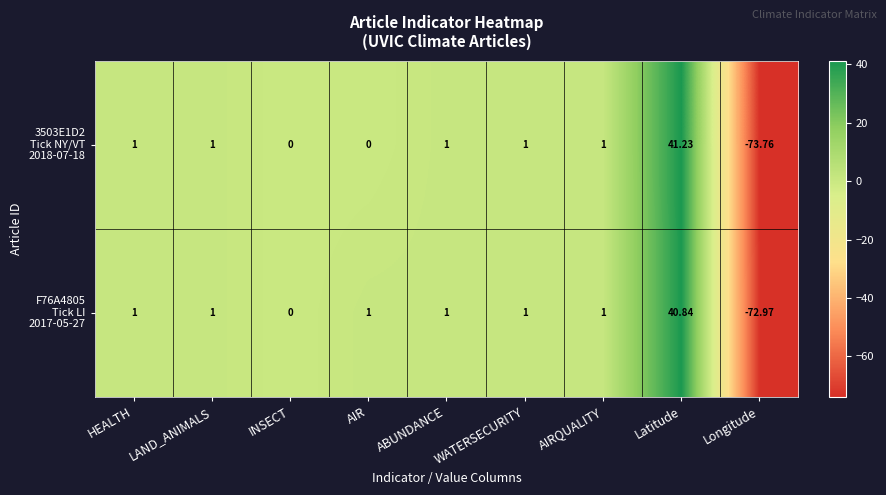

What is the total value across all series at HEALTH?

2.0